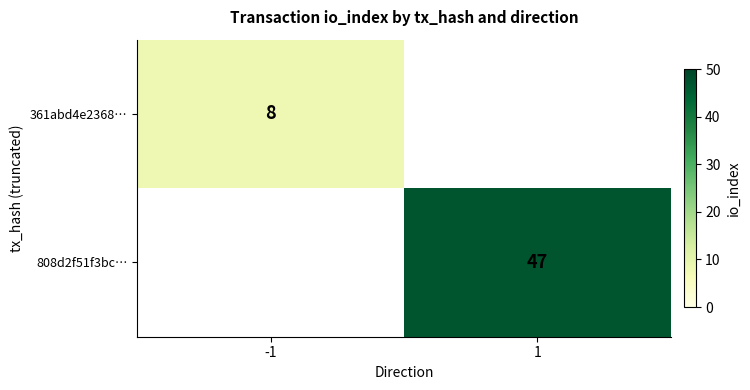

True or false: 361abd4e2368… has a value of 14 at -1.

False